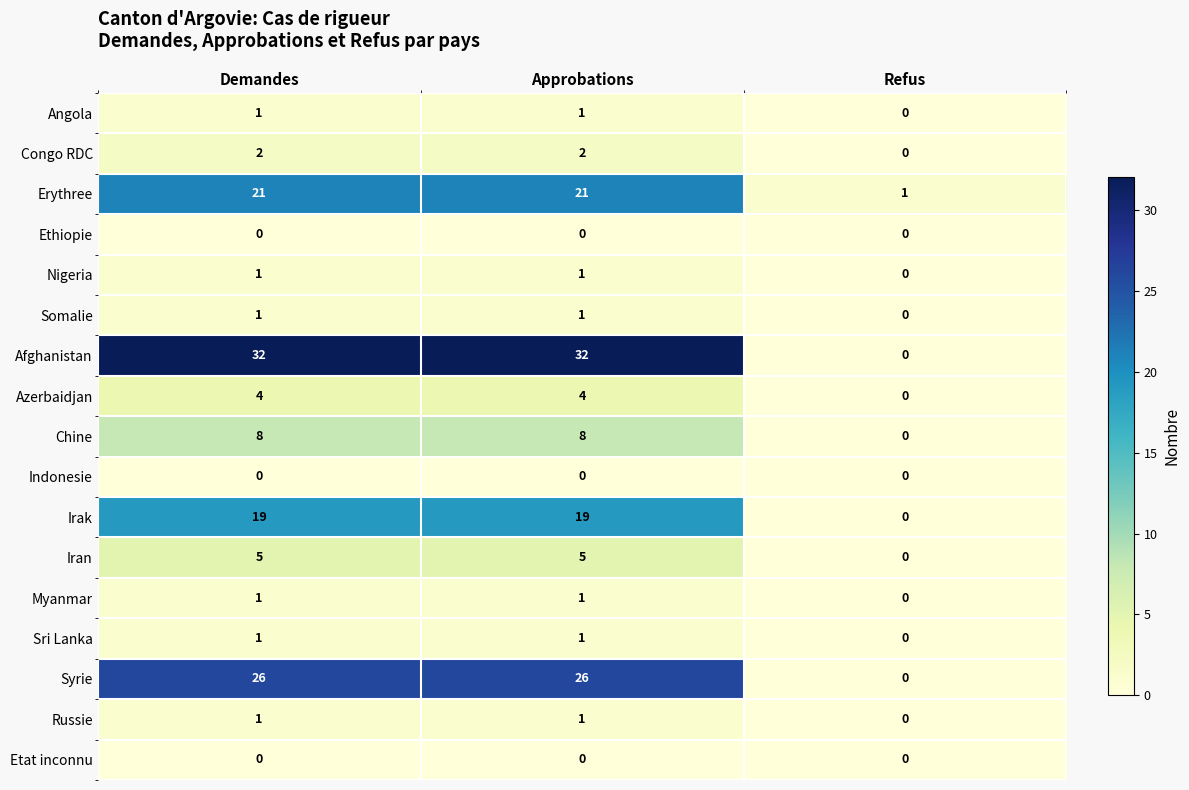

How many distinct data groups are displayed?

17